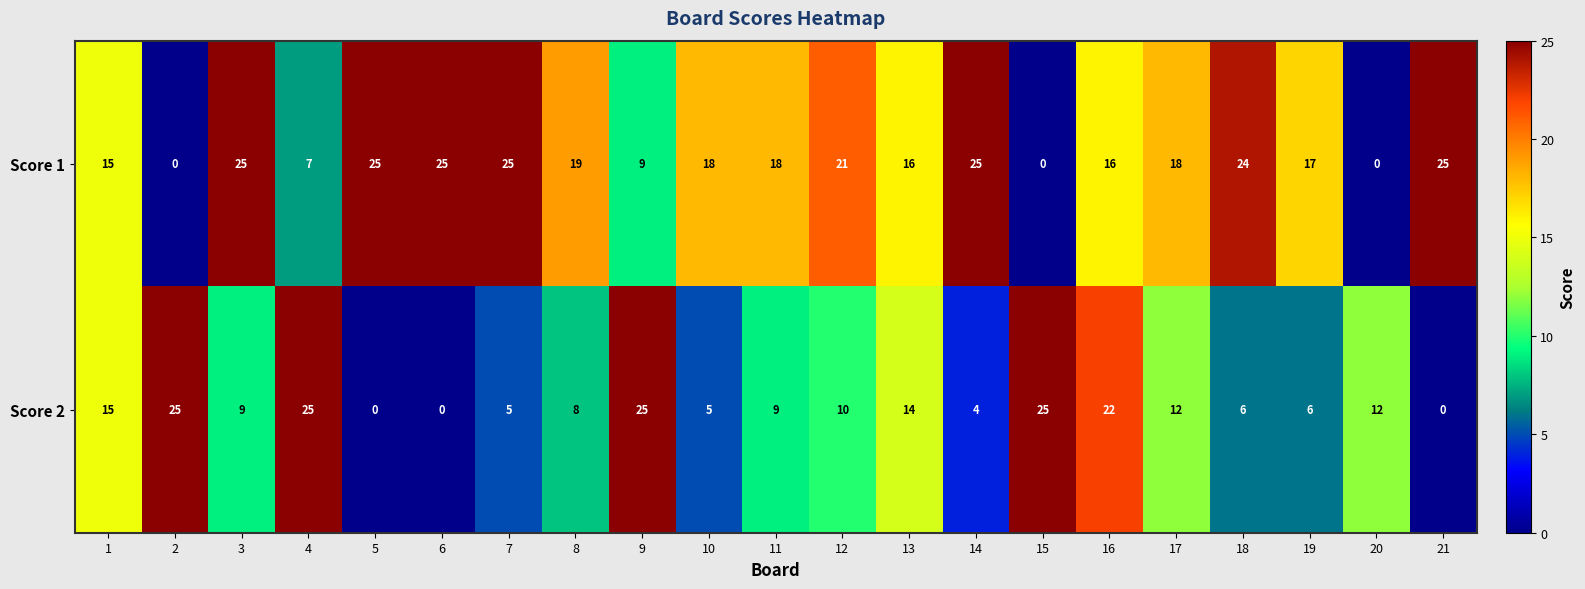

Is it true that Score 2 equals 0 at 6?

True